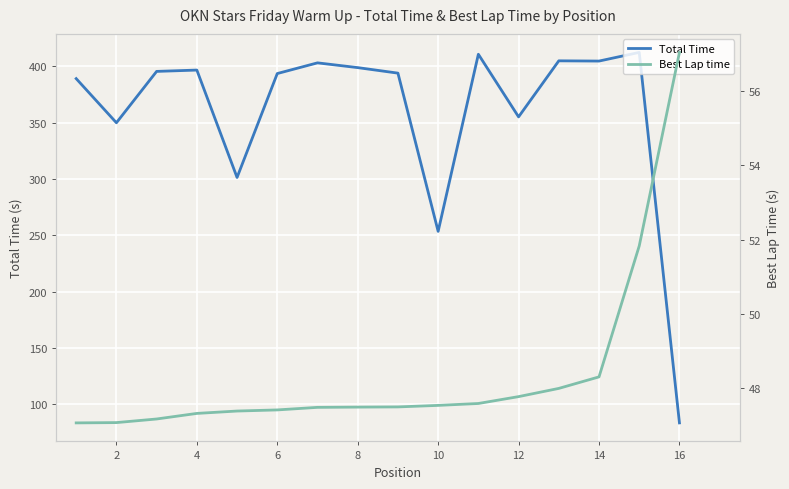

What is the difference between the maximum and minimum values in the Best Lap time series?

10.0